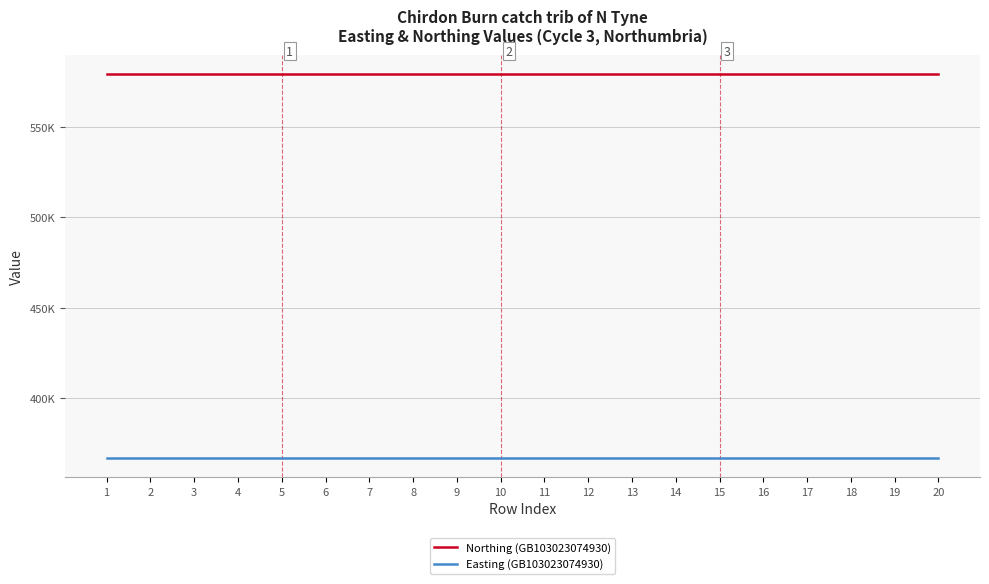

What are all the series names shown in the legend?

Northing (GB103023074930), Easting (GB103023074930)